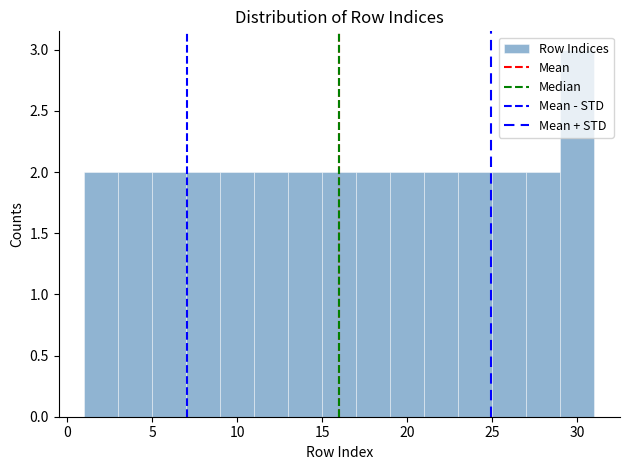

Reading left to right, transcribe this chart: for each bar, give the range it covers on the x-axis and its height. The values are not printed on the chart, so give them approximately, as read against the axis.

1 to 3: 2
3 to 5: 2
5 to 7: 2
7 to 9: 2
9 to 11: 2
11 to 13: 2
13 to 15: 2
15 to 17: 2
17 to 19: 2
19 to 21: 2
21 to 23: 2
23 to 25: 2
25 to 27: 2
27 to 29: 2
29 to 31: 3